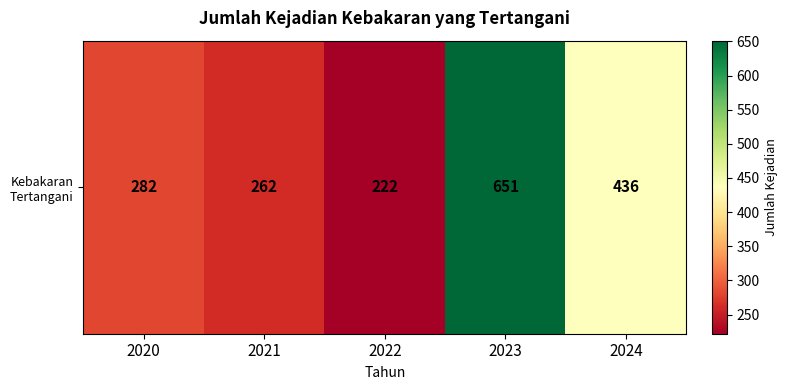

At which label is the value closest to 436?

2024